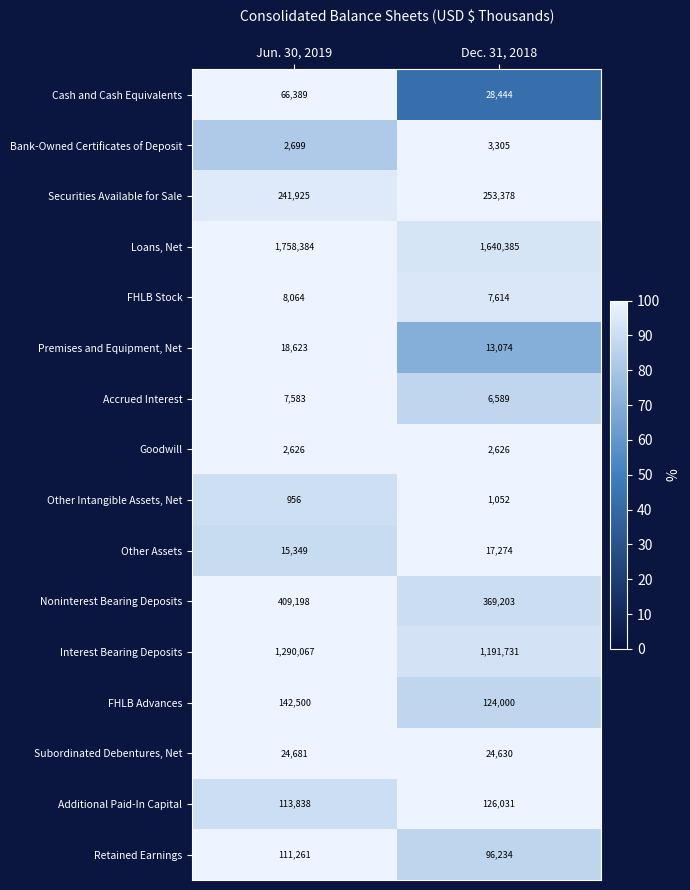

Count the number of categories in the chart.

2